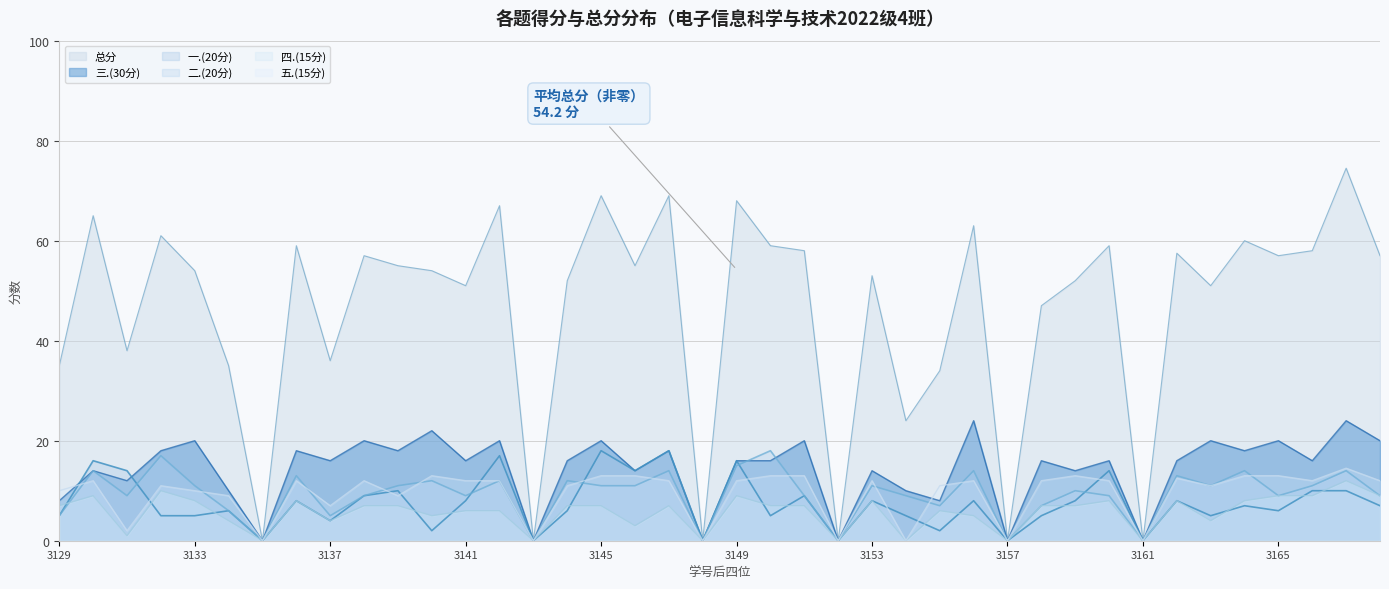

Which series changed the most between 2022083135 and 2022083139?

总分